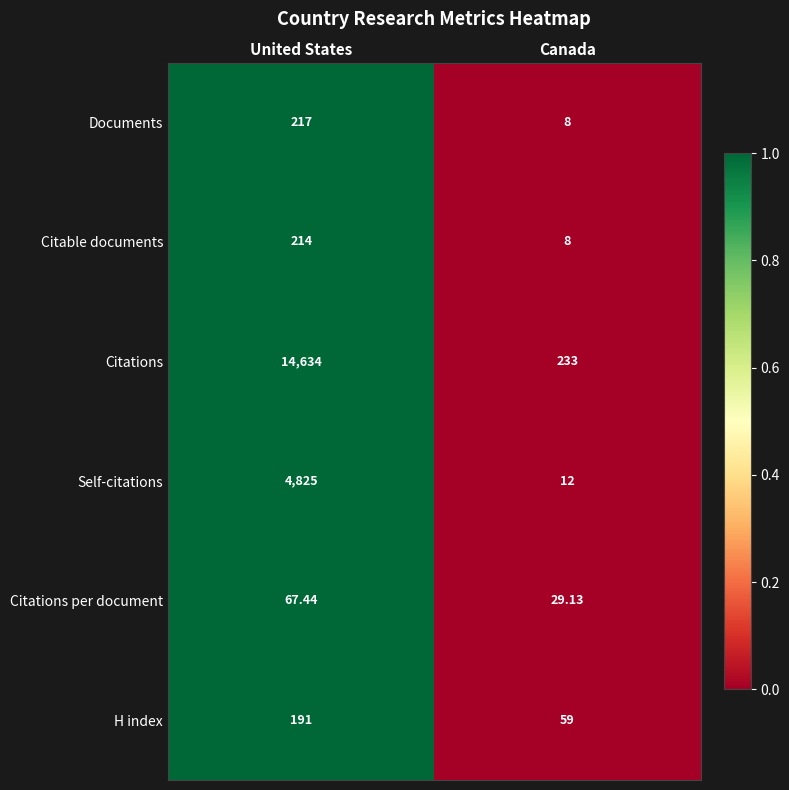

Which series has the widest spread of values?

Citations